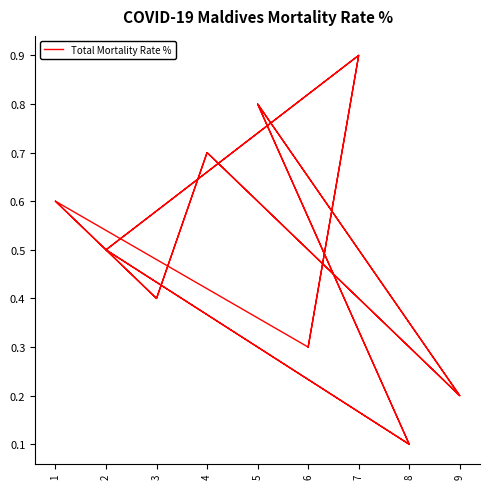

Does the chart display data point markers on the line(s)?

No